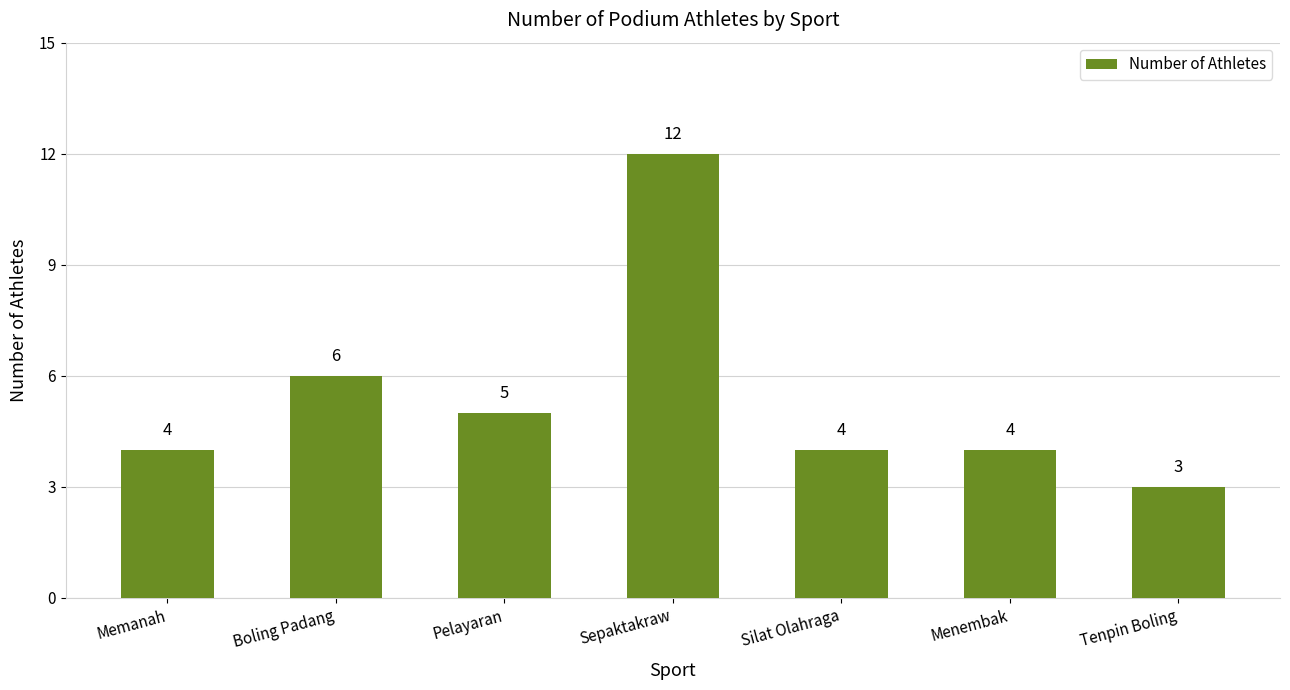

Reading right to left, what are all the values shown in this chart?

Tenpin Boling=3	Menembak=4	Silat Olahraga=4	Sepaktakraw=12	Pelayaran=5	Boling Padang=6	Memanah=4